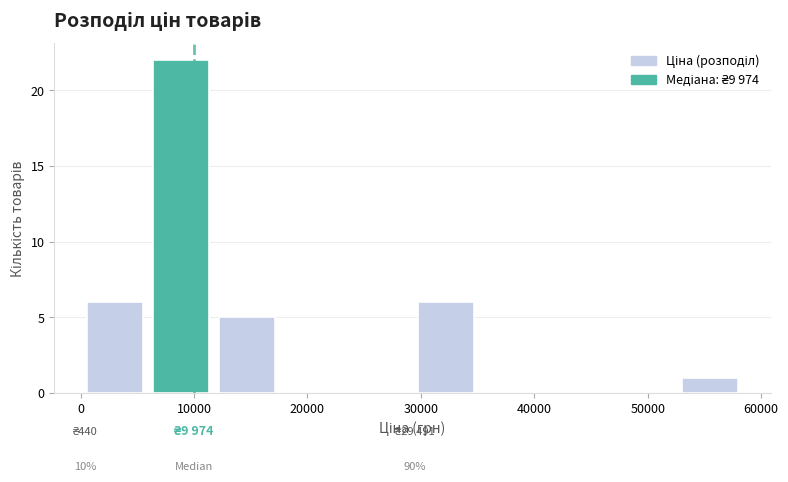

Over which range of the x-axis is the bar tallest?

6000 to 12000